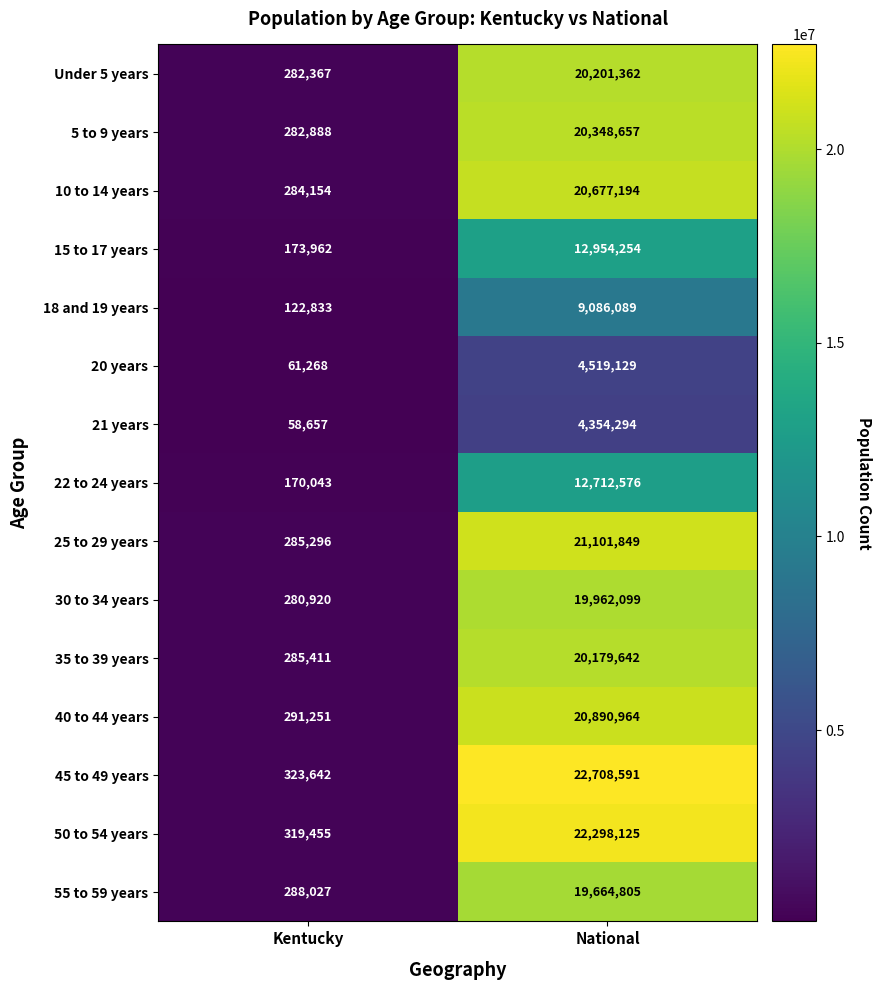

At which label is 50 to 54 years closest to 11308790?

Kentucky